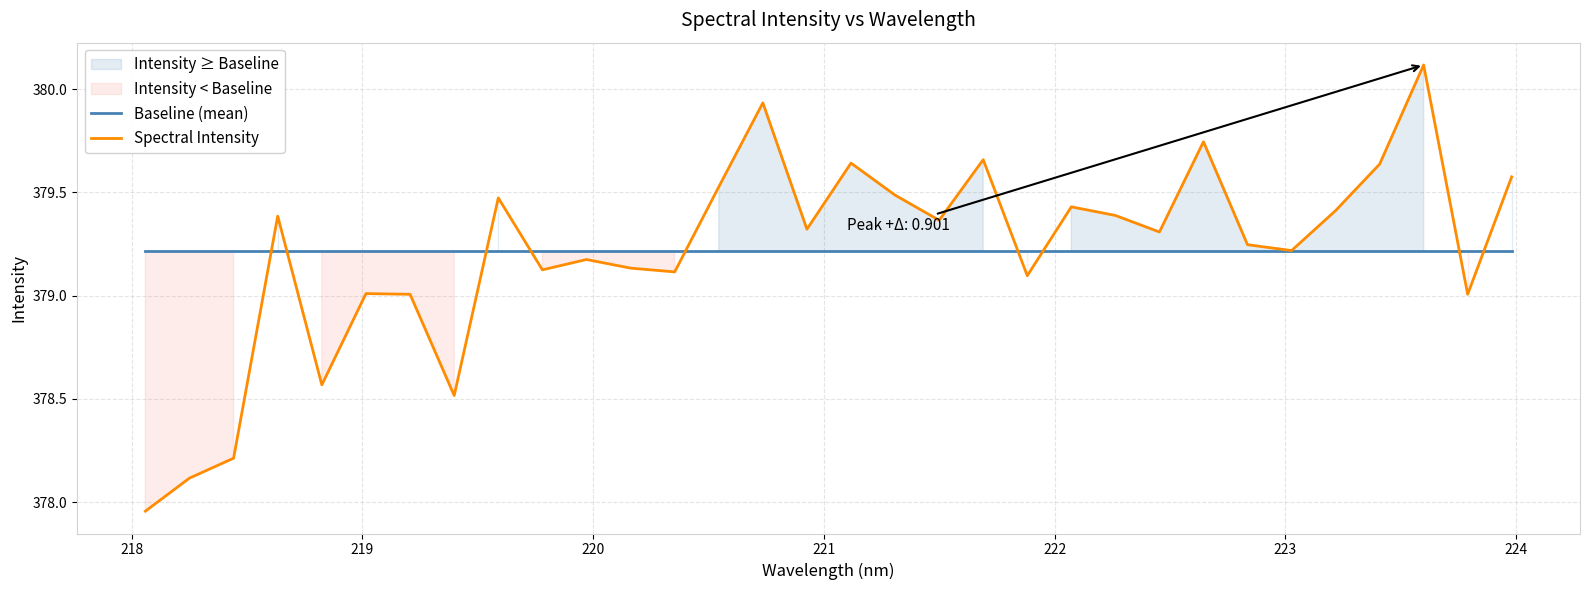

Which series has the largest total across all categories?

Baseline (mean)